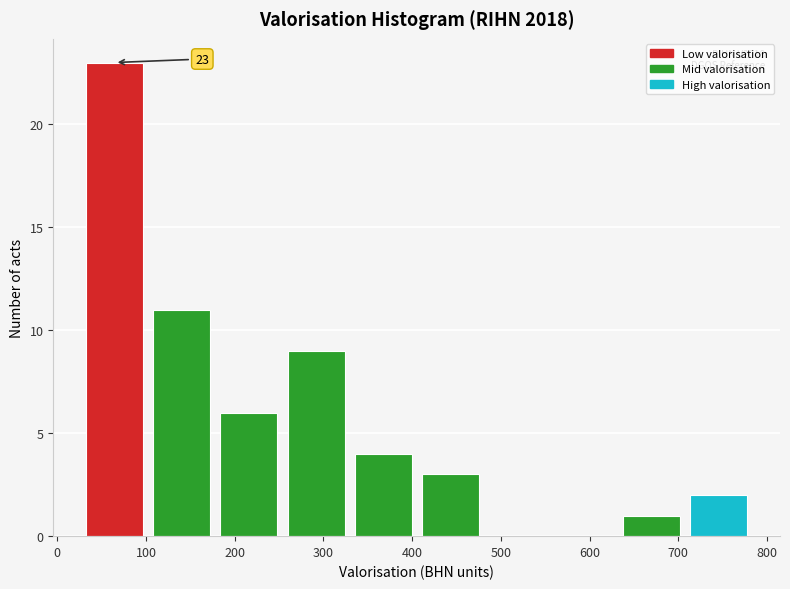

Which range on the x-axis has the tallest bar?

30 to 100